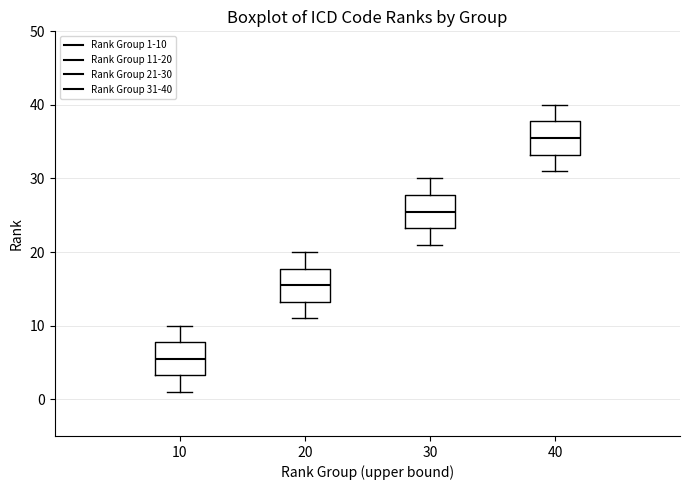

Where does the lower whisker of the box at x = 40 end on the y-axis? The values are not printed on the chart, so give them approximately, as read against the axis.

31